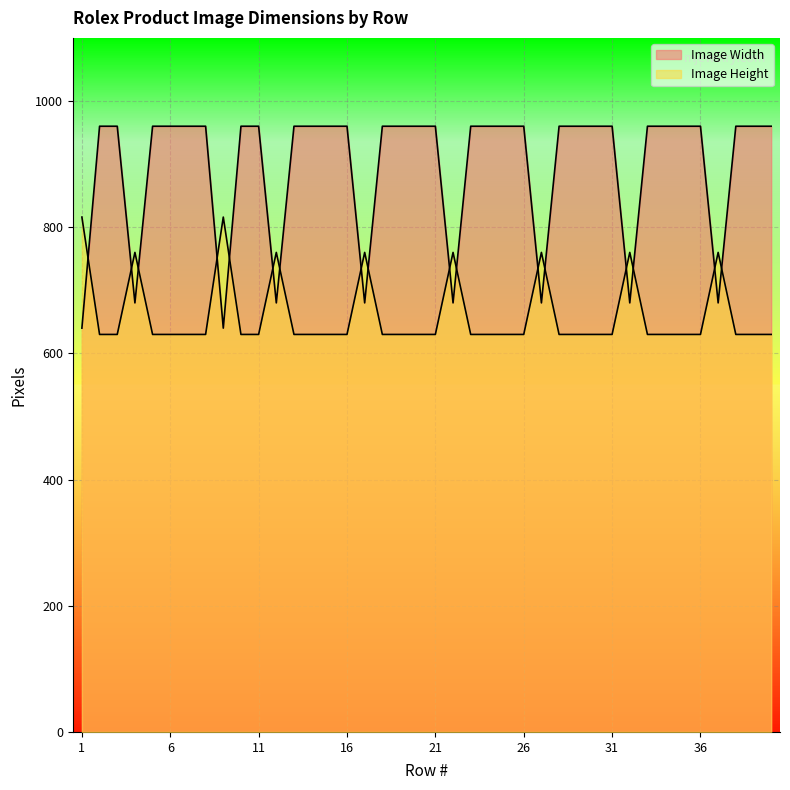

True or false: Image Width has a value of 960 at 11.

True